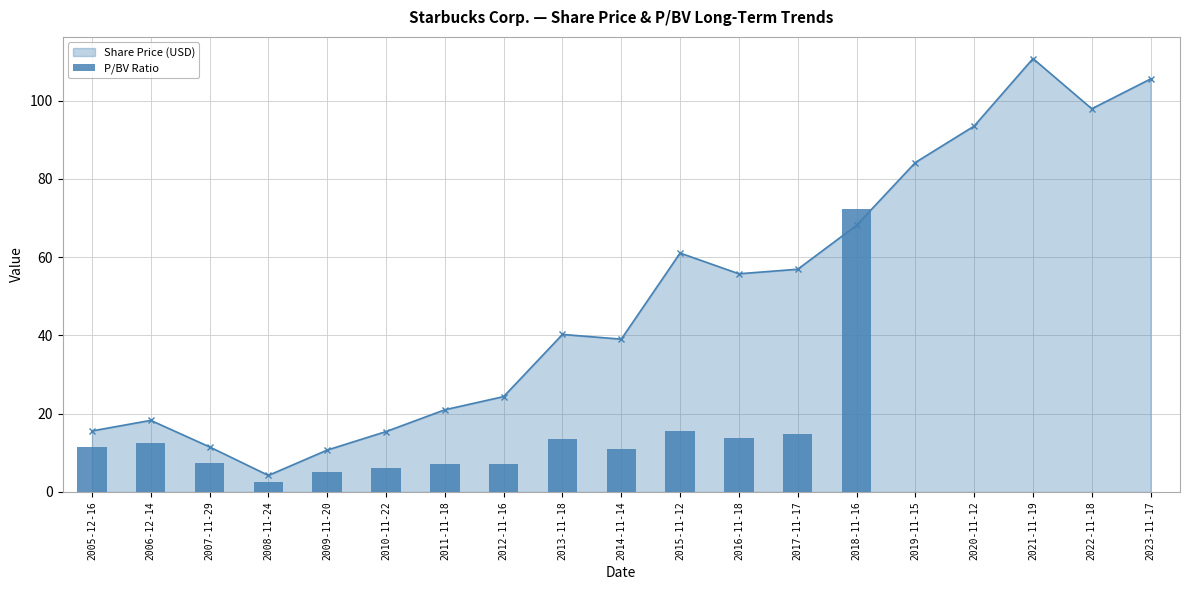

Where is the first local minimum for Share Price (USD)?

2008-11-24